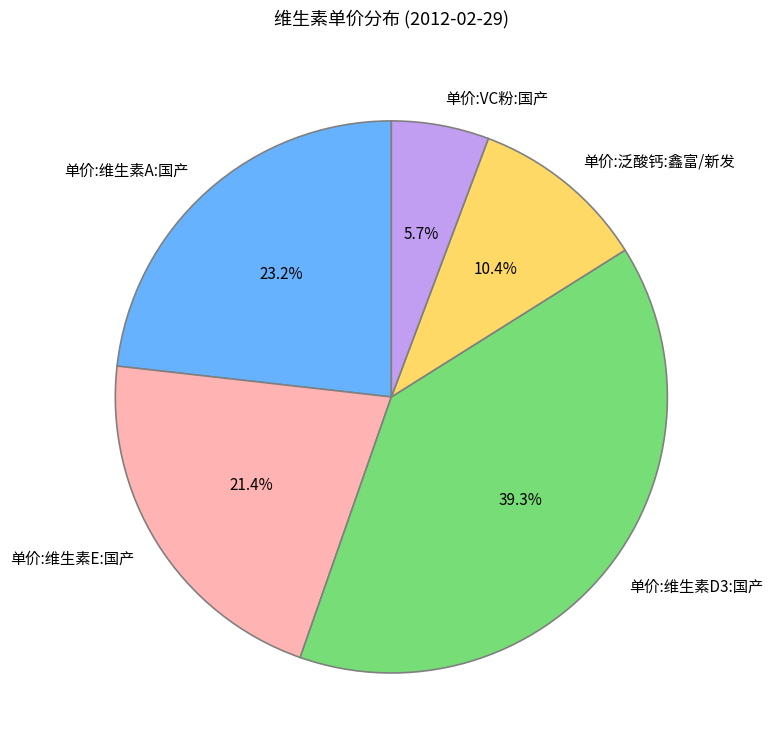

The 单价:泛酸钙:鑫富/新发 slice represents 1% of the pie. True or false?

False